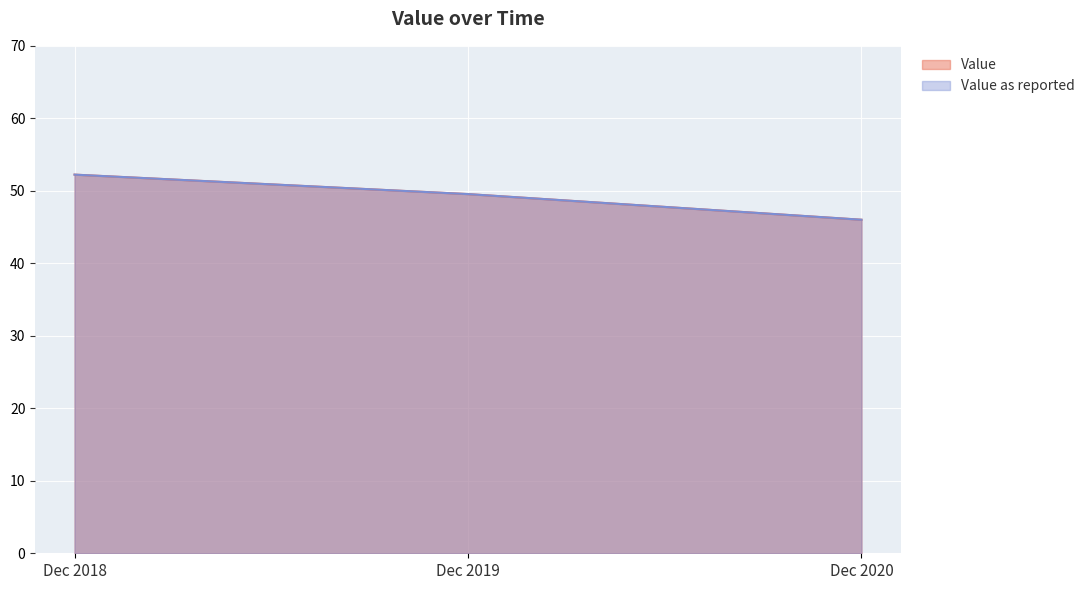

At how many categories does at least one series exceed 49?

2